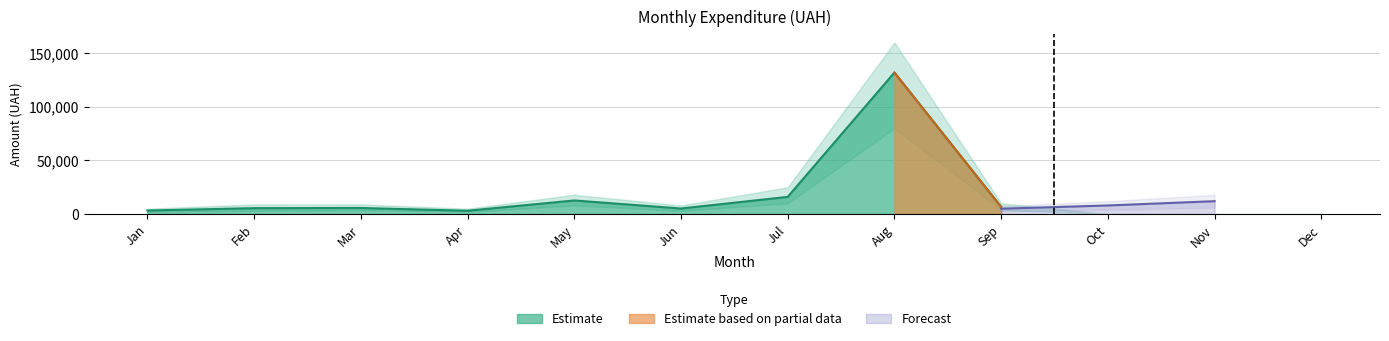

Where is Estimate nearest to the value 67534?

Jul